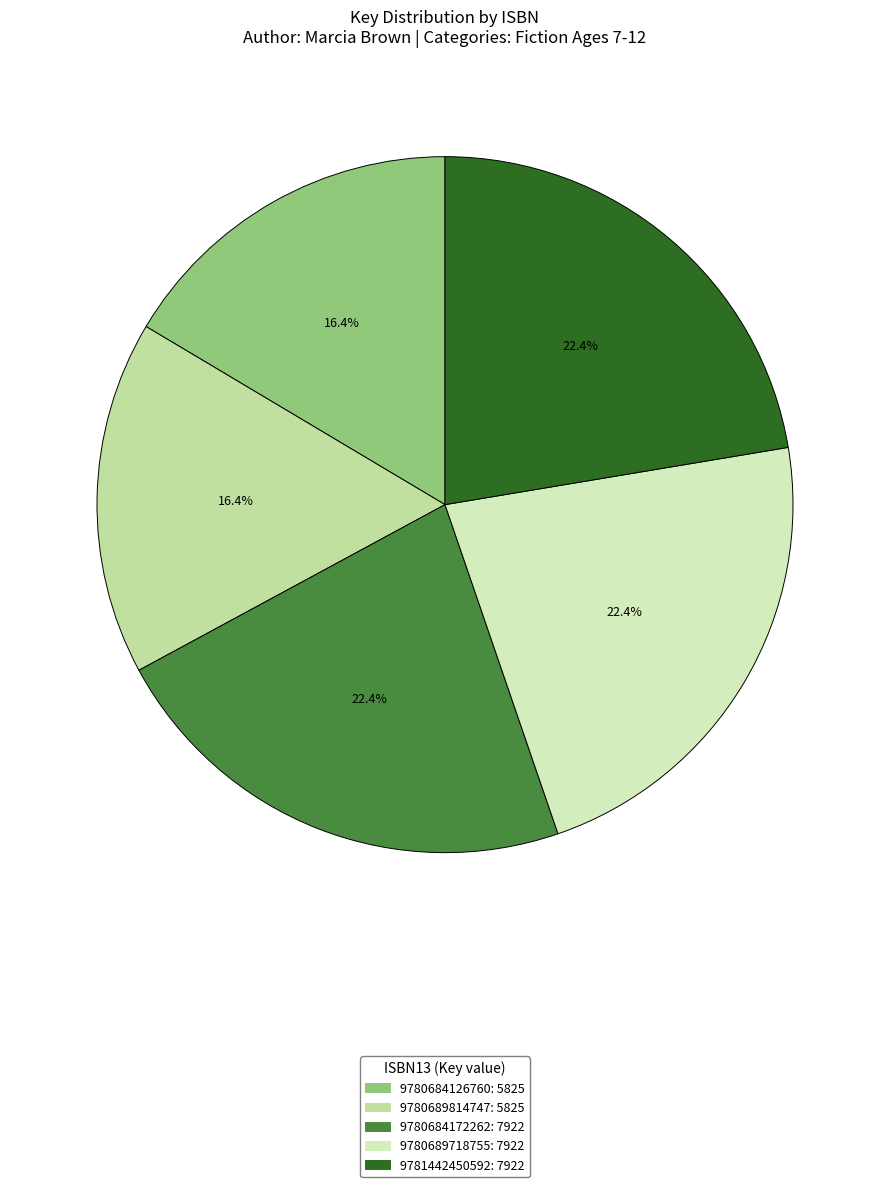

Is 9780684126760 the majority of the pie?

No